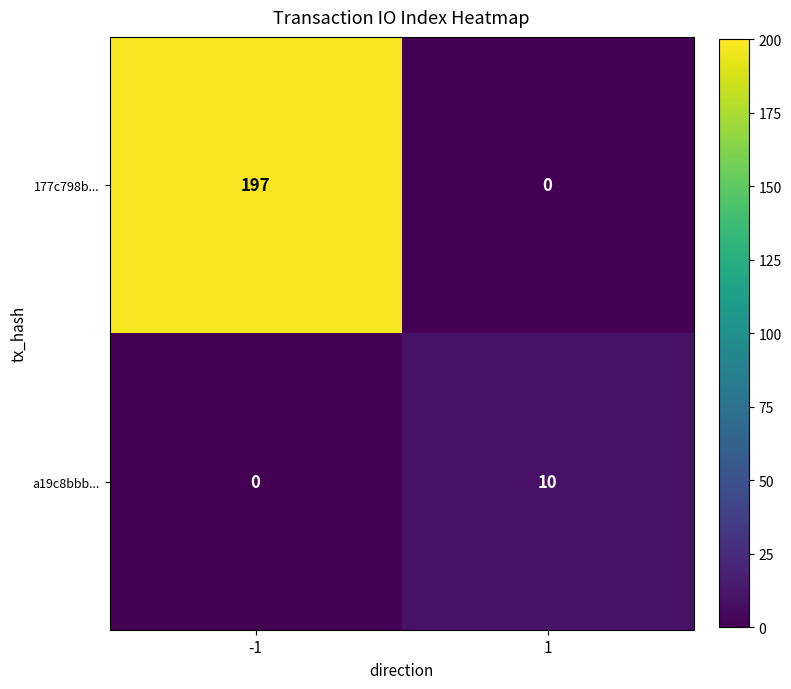

Is it true that 177c798b... equals 343 at -1?

False